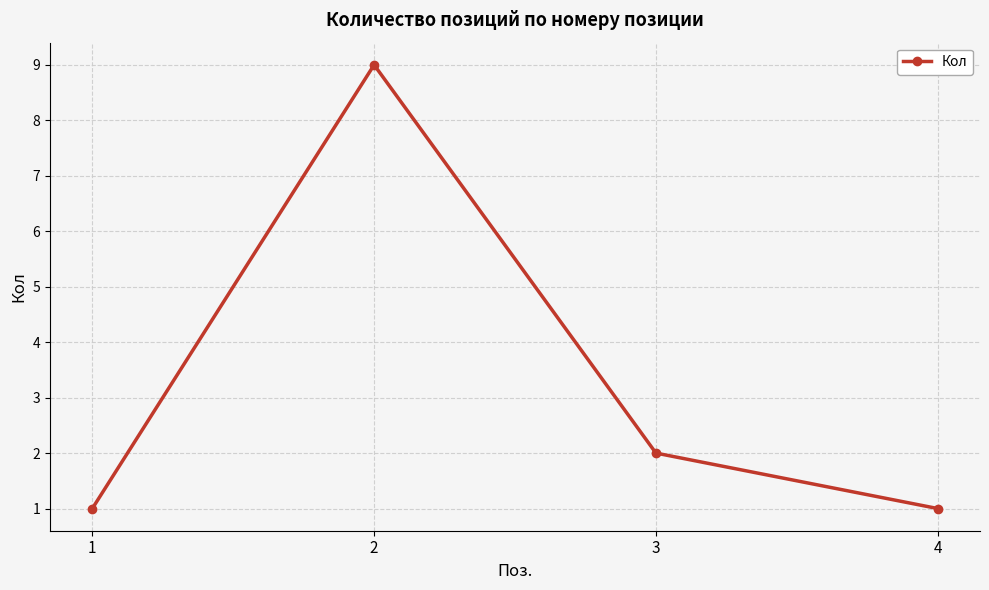

What is the sum of all values?

13